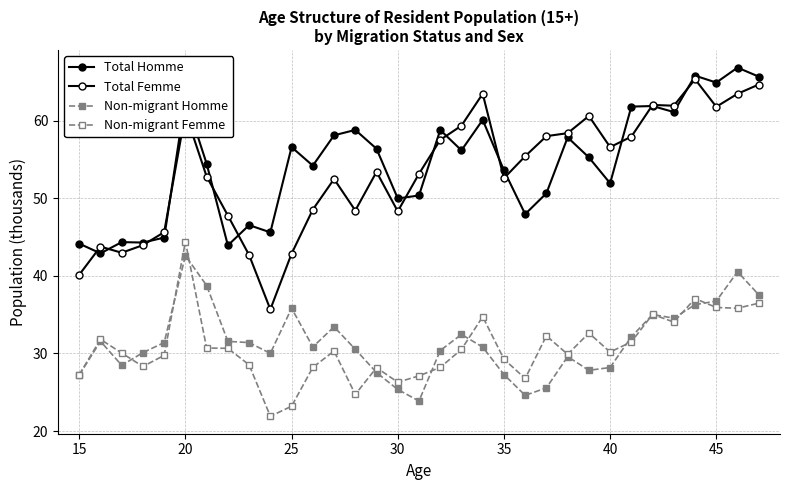

How many lines are shown in the chart?

4